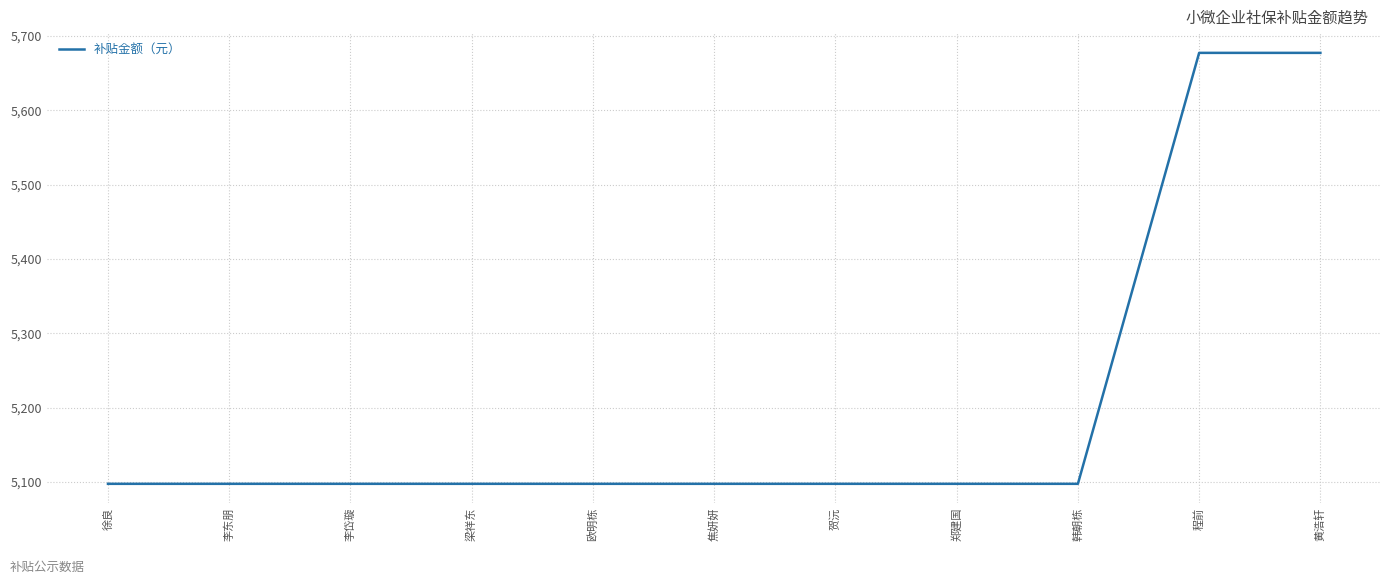

Is it true that the value at 李东朋 is 5097.5?

True